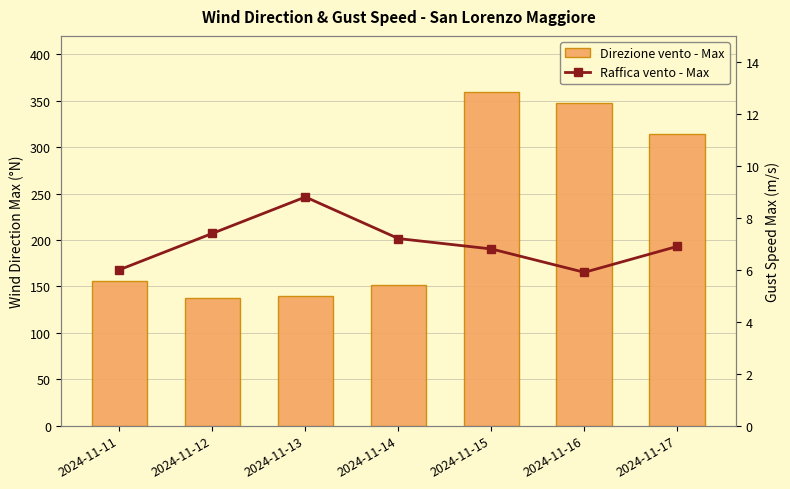

Count the number of data series in this chart.

2